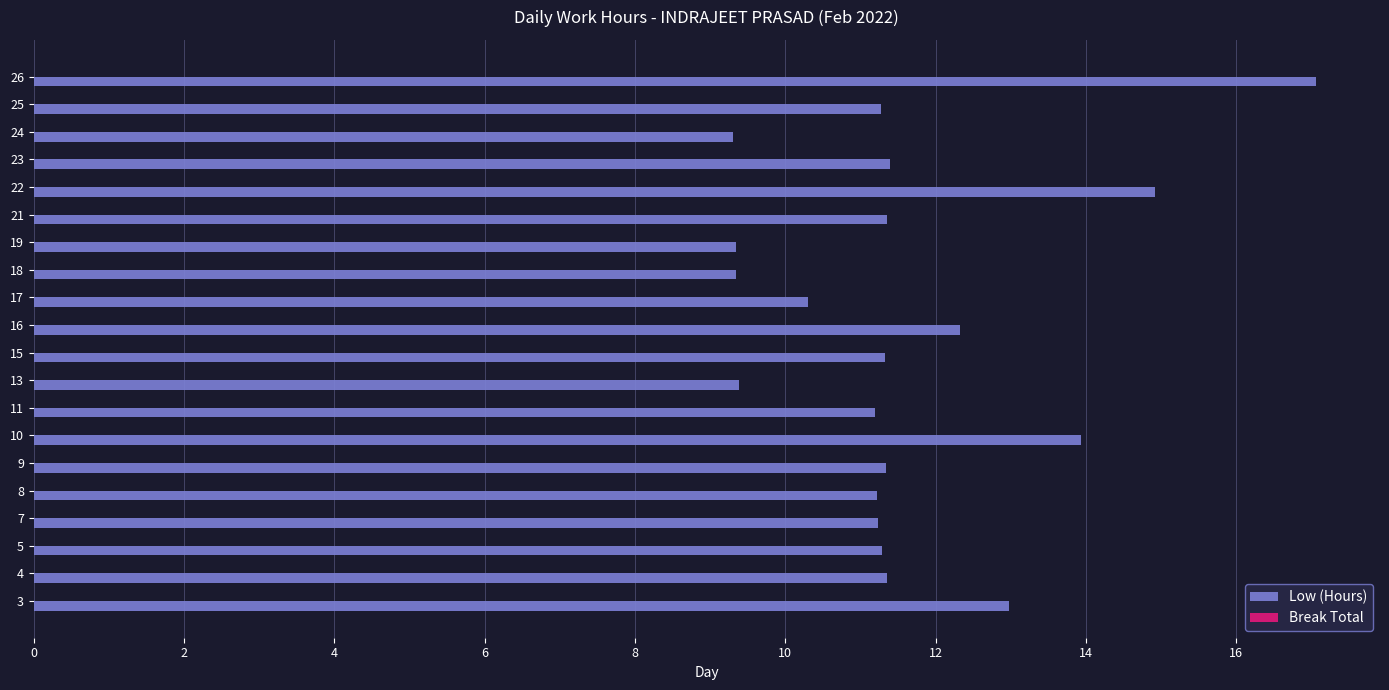

What is the smallest value displayed?

9.3